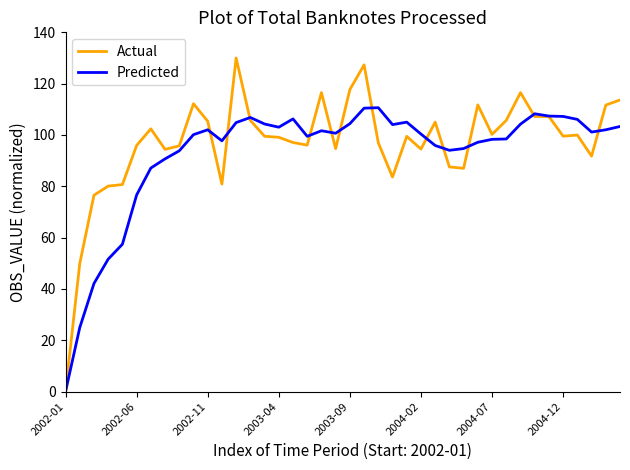

What is the maximum value shown in the chart?

130.0